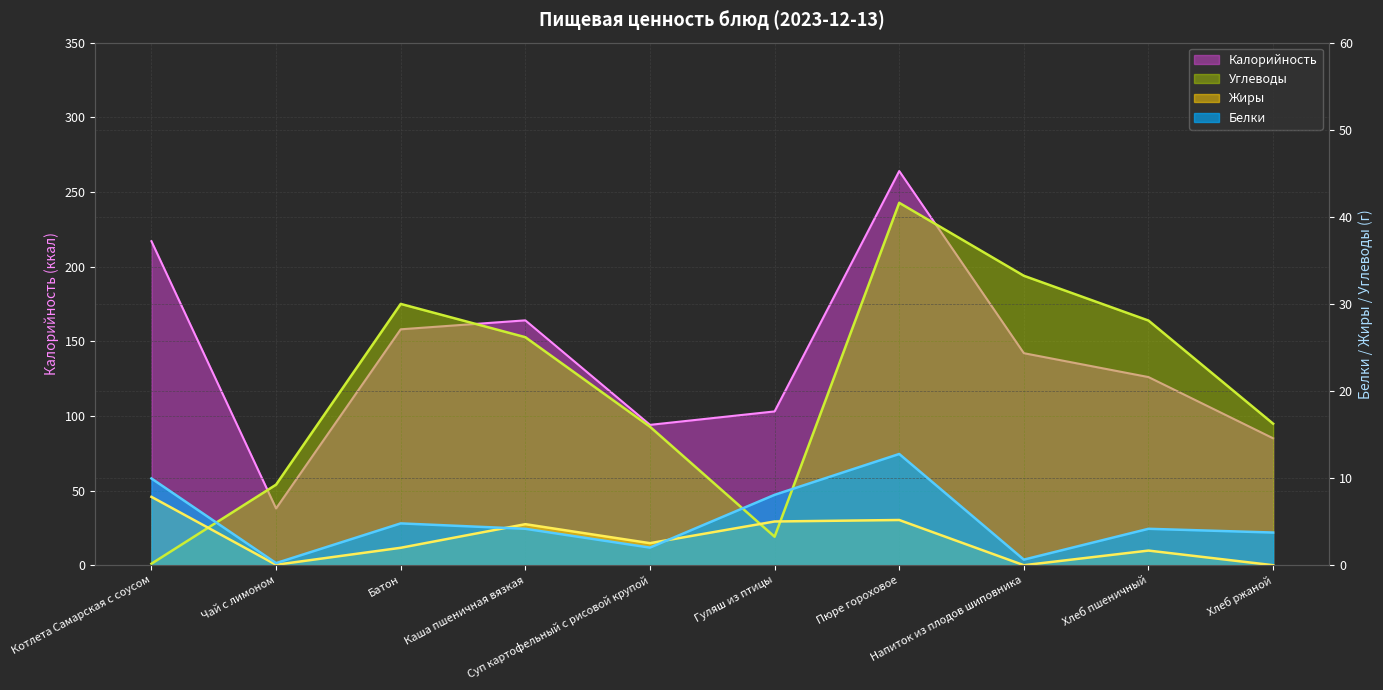

What is the total value across all series at Суп картофельный с рисовой крупой?

114.5